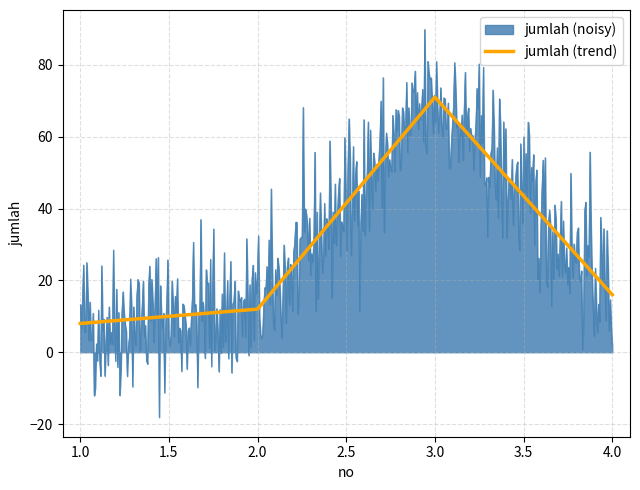

What is the difference between the maximum and minimum values?

63